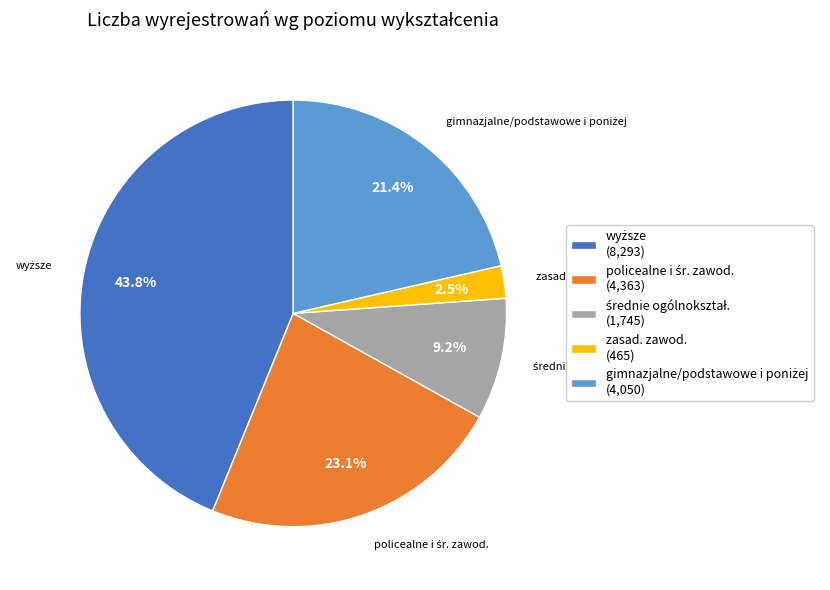

What portion of the pie excludes zasad. zawod. (465)?

97.5%